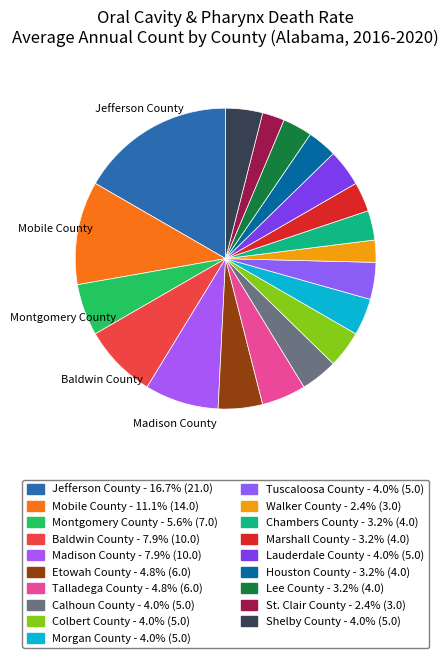

Is there any slice that represents more than half of the pie?

No